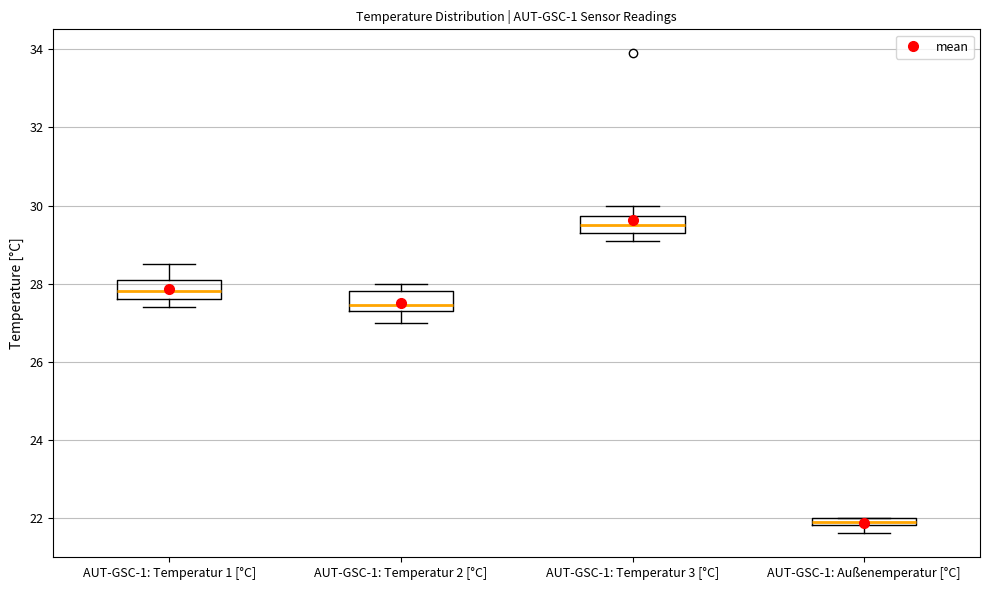

Which box's median line is the lowest?

AUT-GSC-1: Außenemperatur [°C]